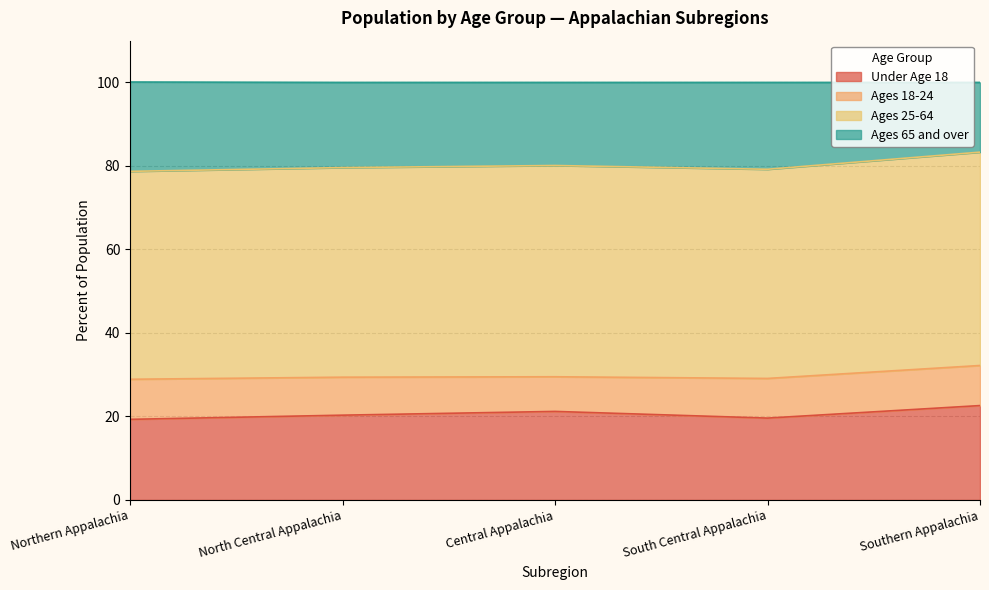

What is the label of the 3rd point from the right?

Central Appalachia